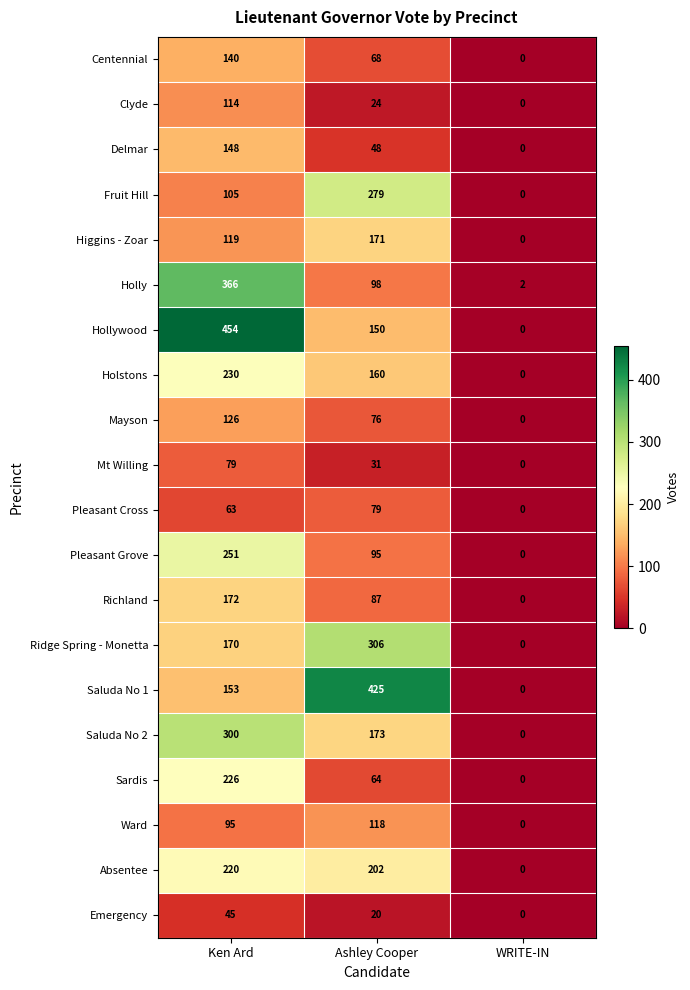

At which category is the sum across all series the highest?

Ken Ard